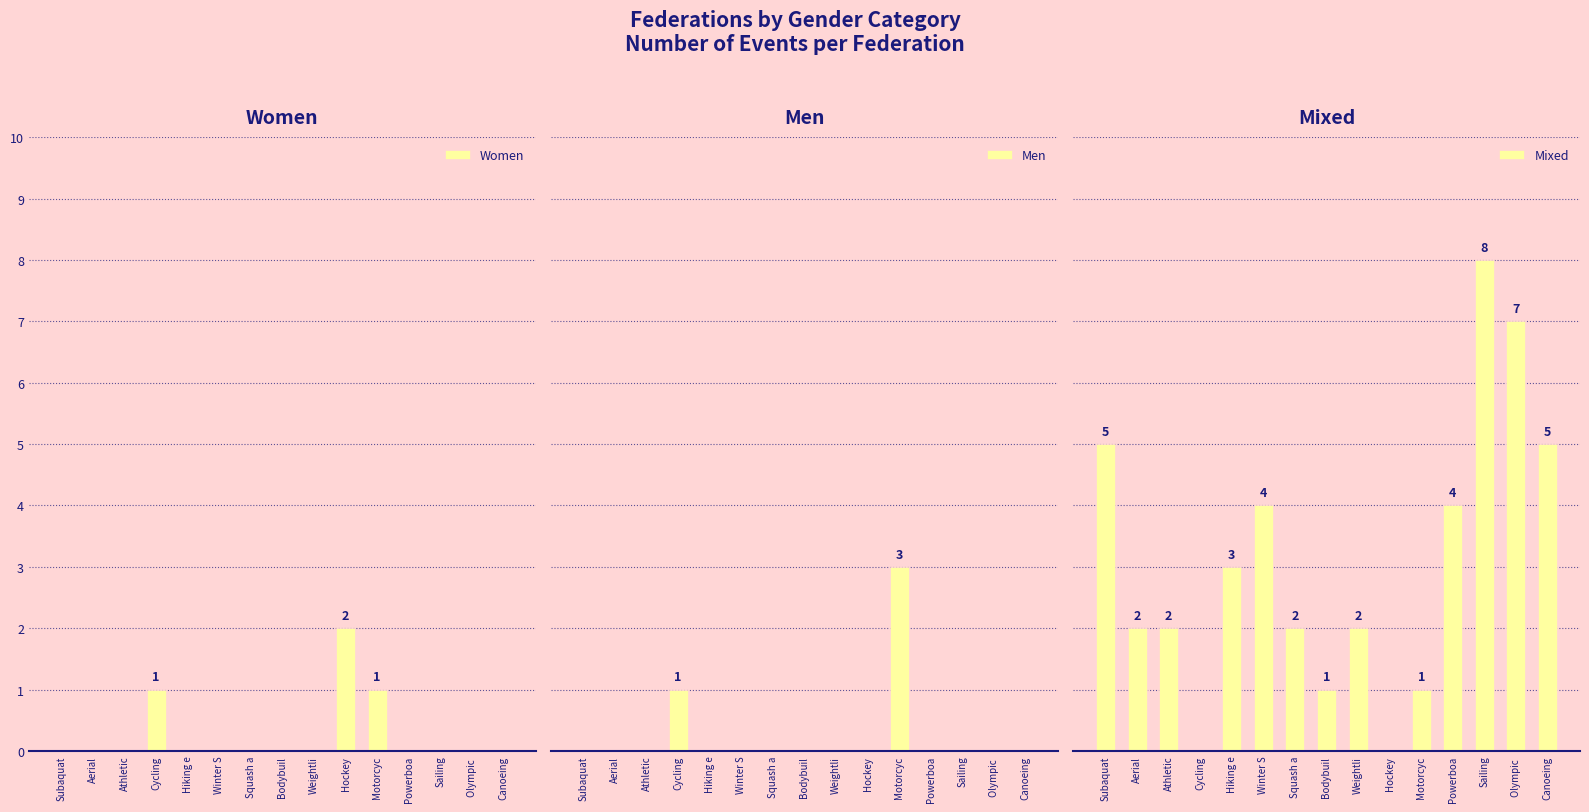

Reading left to right, transcribe all the data shown in this chart.

Women: 0	0	0	1	0	0	0	0	0	2	1	0	0	0	0
Men: 0	0	0	1	0	0	0	0	0	0	3	0	0	0	0
Mixed: 5	2	2	0	3	4	2	1	2	0	1	4	8	7	5